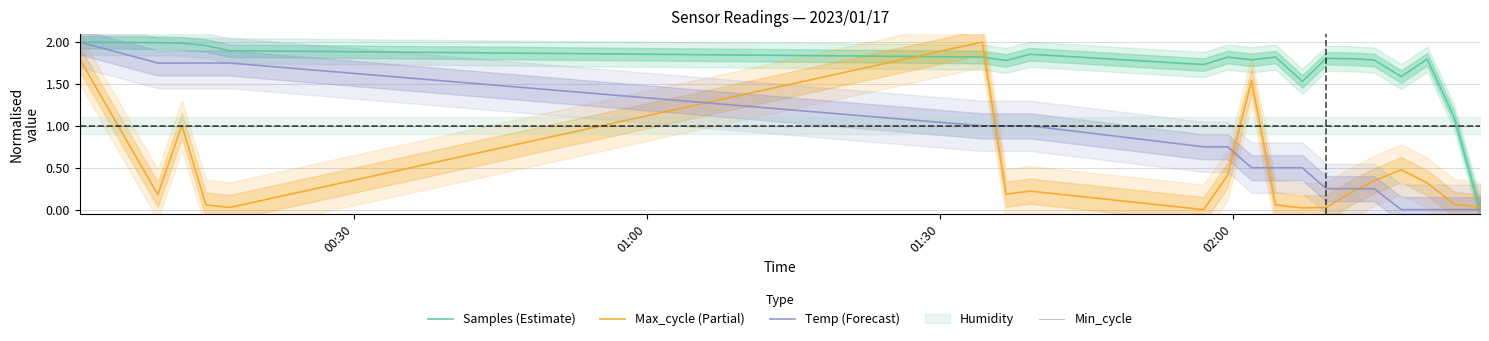

In Max_cycle (Partial), how many points are lower than both neighbors (excluding endpoints)?

5